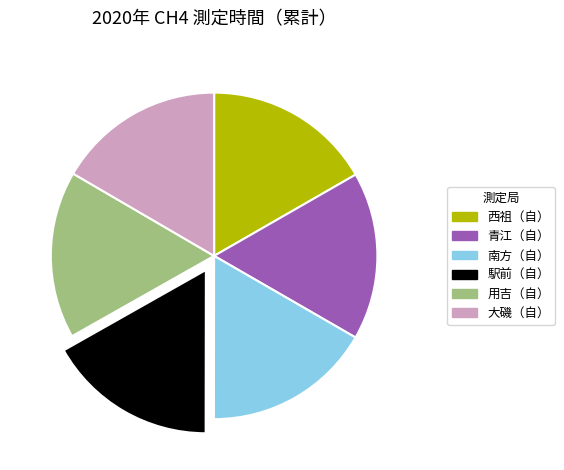

What is the ratio of the value at 大磯（自） to the value at 用吉（自）?

1.0